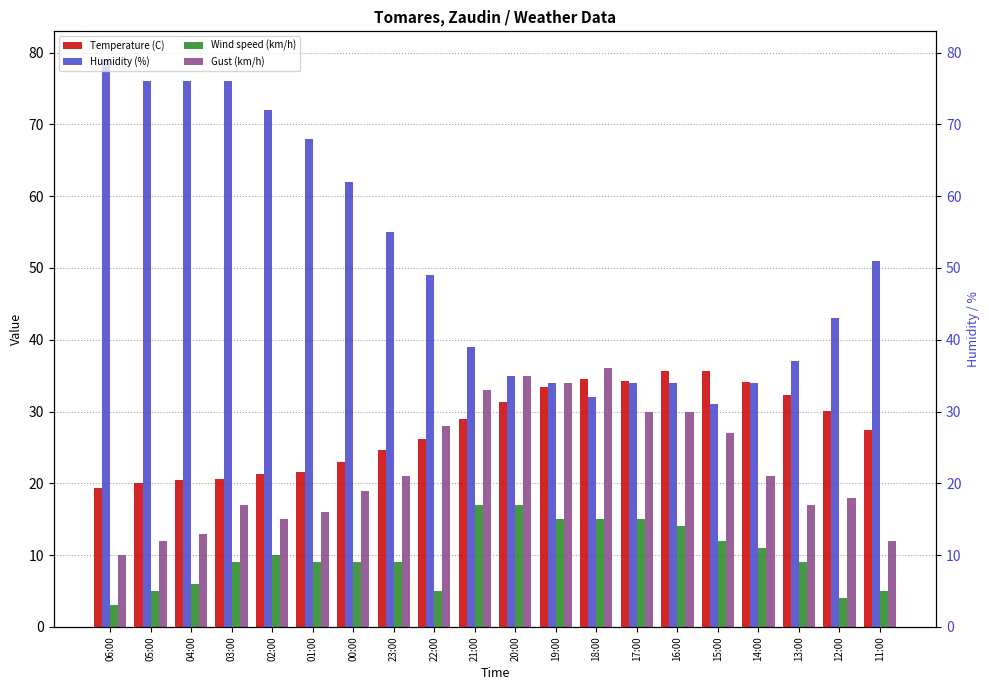

Which series has the widest spread of values?

Humidity (%)